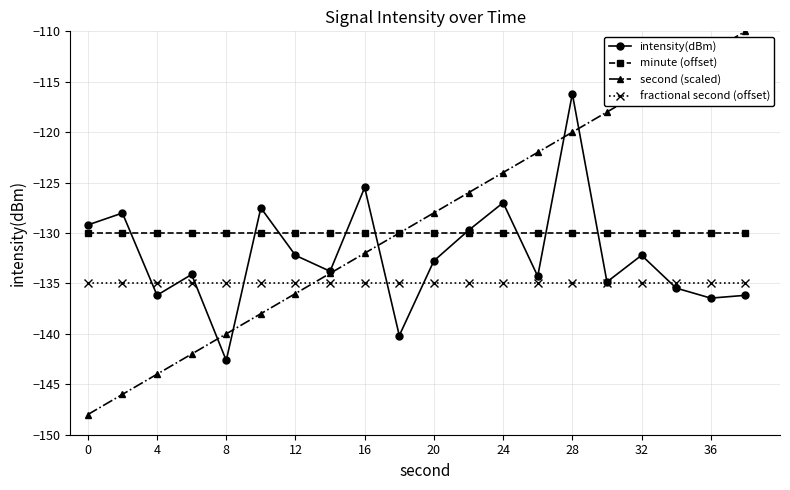

How many interior local peaks does the intensity(dBm) series have?

7